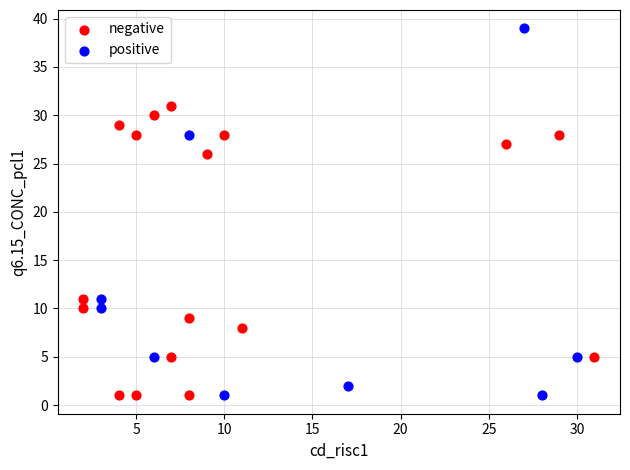

Which series contains the highest Y value?

positive